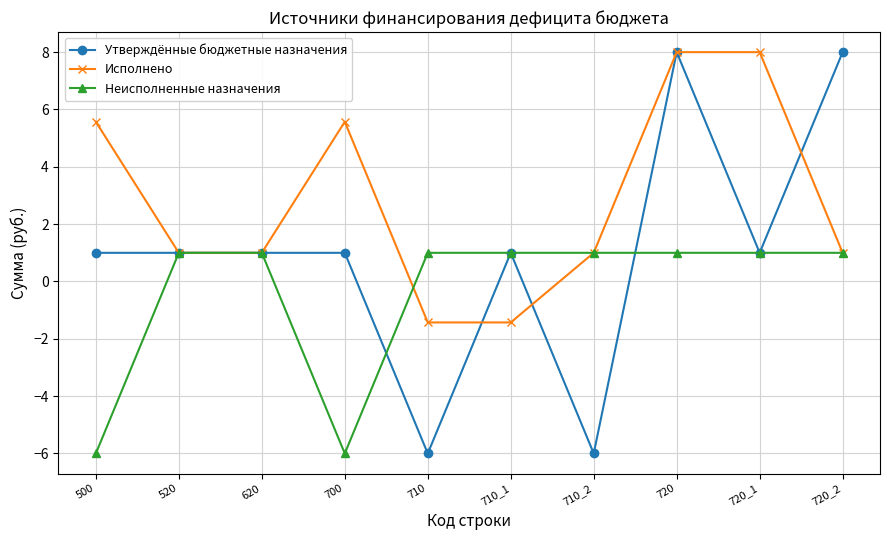

Is it true that Утверждённые бюджетные назначения equals 1.0 at 520?

True